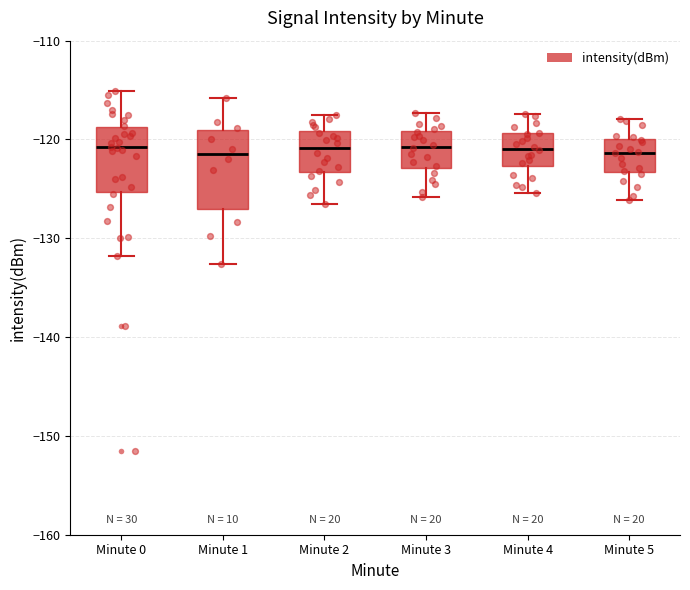

Reading left to right, transcribe this box plot: for each box, give where its median line is, the range the box spans, and where its two whiskers end, as read against the y-axis. The values are not printed on the chart, so give them approximately, as read against the axis.

Minute 0: median -121, box -125 to -119, whiskers -132 to -115
Minute 1: median -121, box -127 to -119, whiskers -133 to -116
Minute 2: median -121, box -123 to -119, whiskers -126 to -117
Minute 3: median -121, box -123 to -119, whiskers -126 to -117
Minute 4: median -121, box -123 to -119, whiskers -125 to -117
Minute 5: median -121, box -123 to -120, whiskers -126 to -118